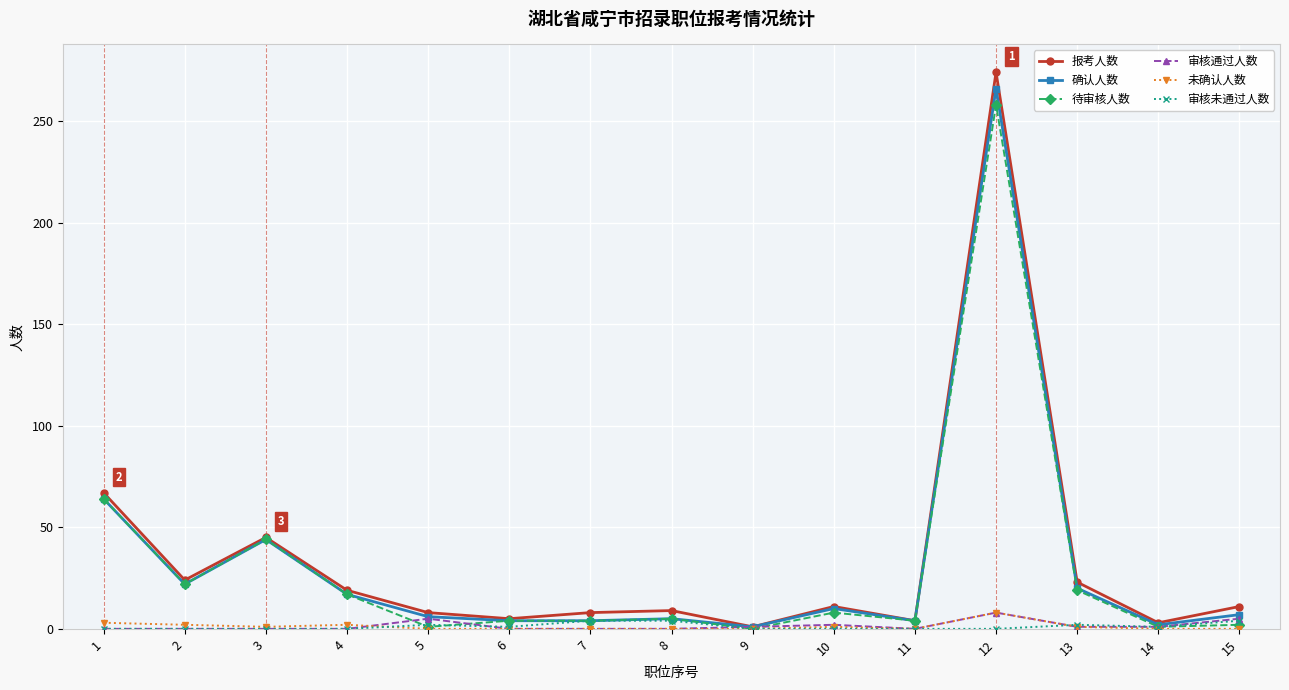

The 审核未通过人数 series shows 2 at 13. True or false?

True